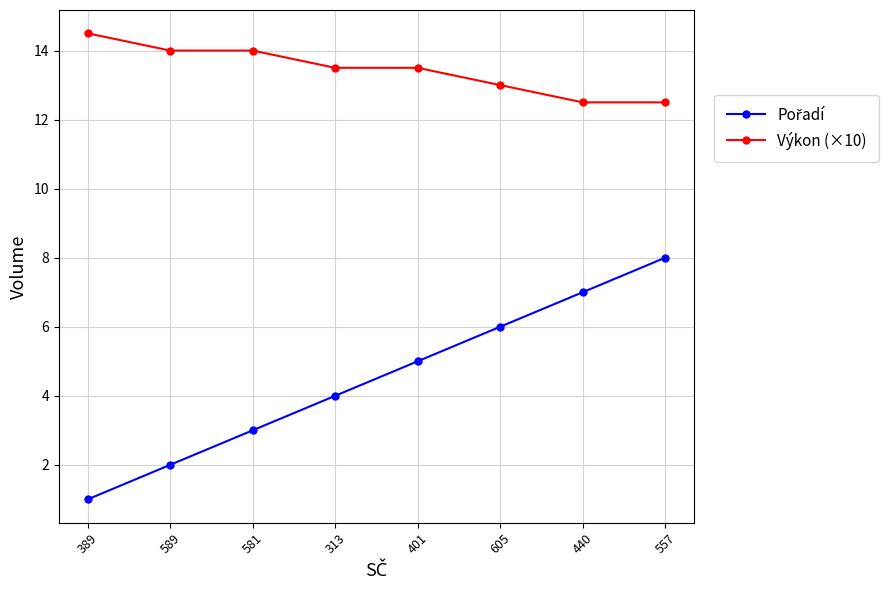

Which category has the lowest value across all series?

389